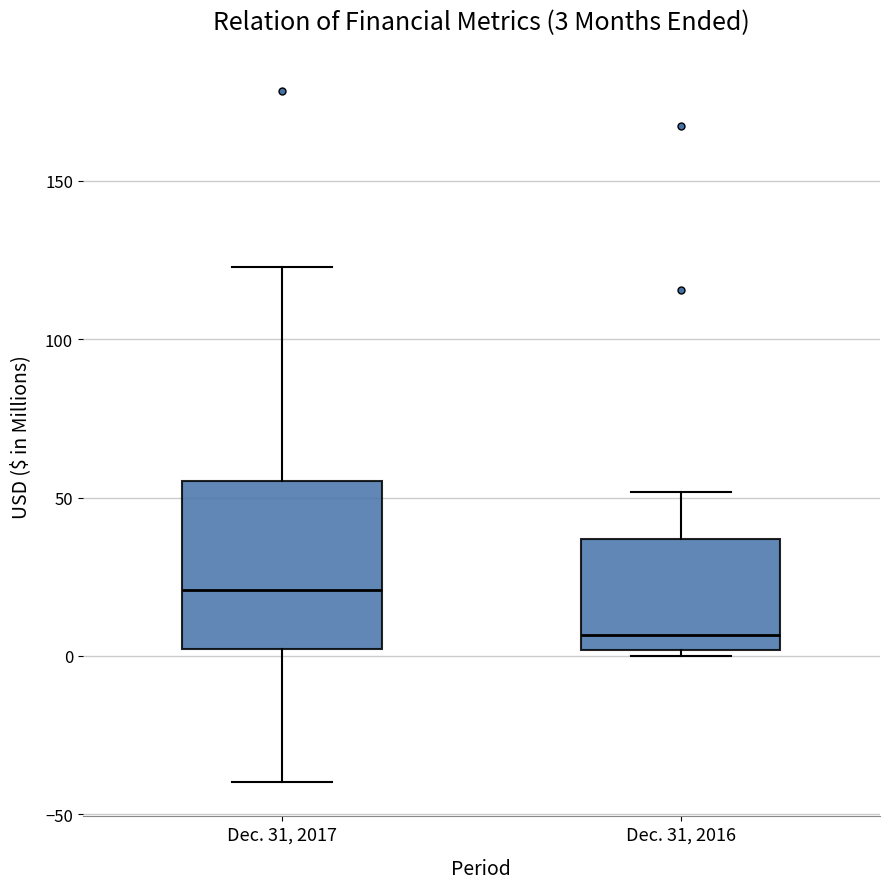

Which box's median line is the highest?

Dec. 31, 2017